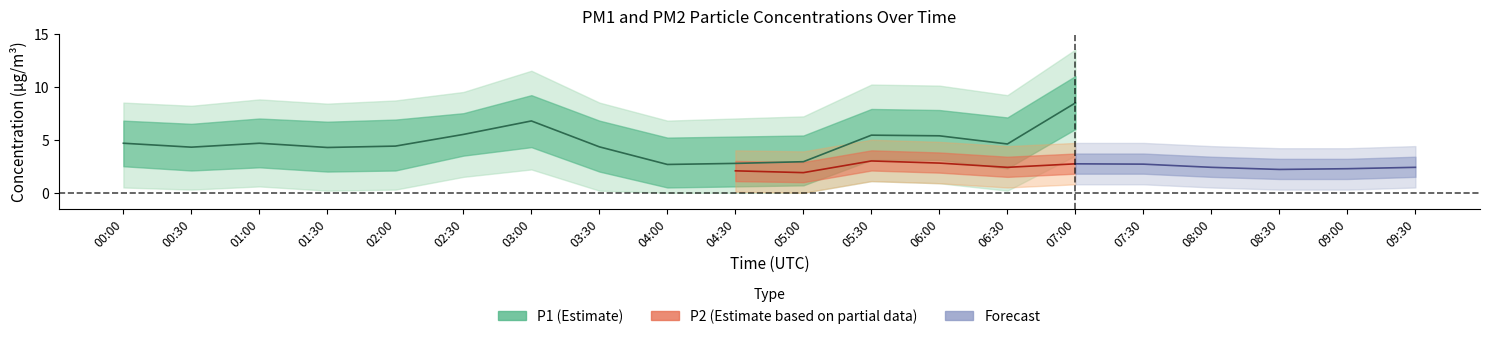

True or false: P2 and P1 cross at least once.

False